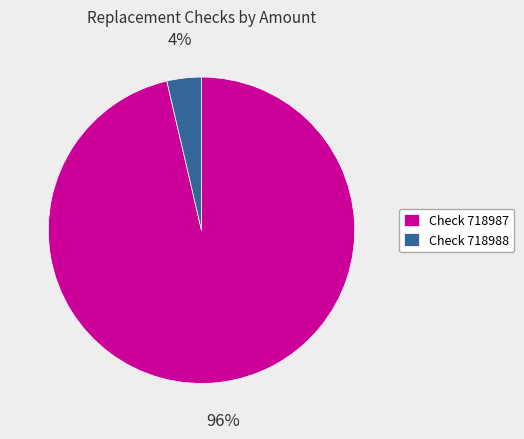

To the nearest percent, what is the average slice percentage?

50%